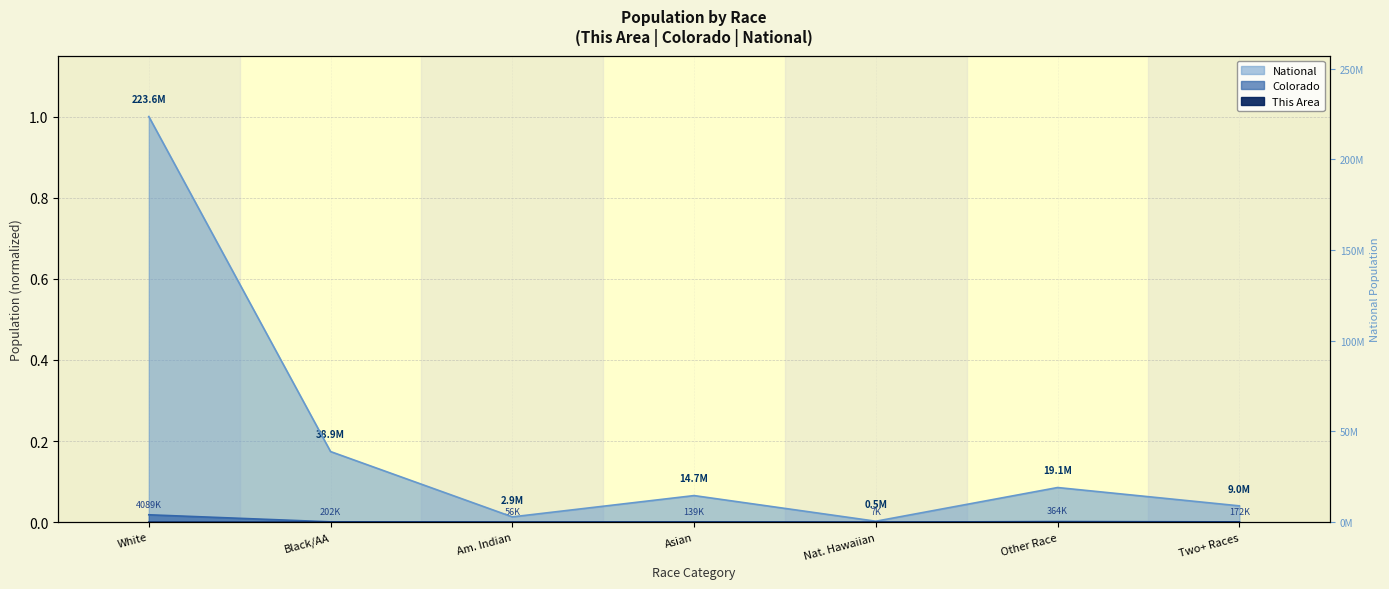

Which series has the largest total across all categories?

National